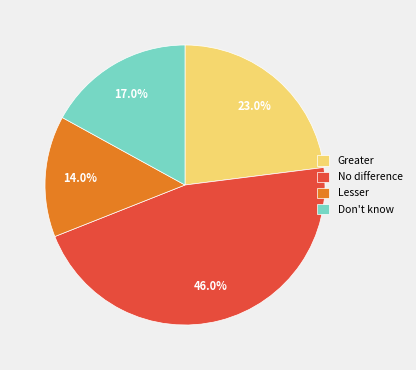

Rank the categories by value from lowest to highest.

Lesser, Don't know, Greater, No difference